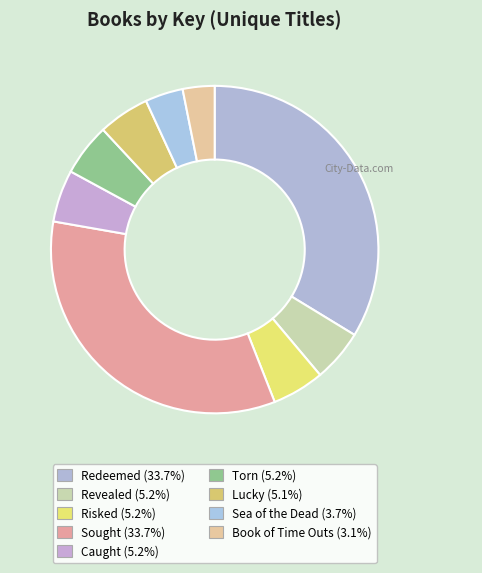

Rank the categories by value from lowest to highest.

Book of Time Outs, Sea of the Dead, Lucky, Torn, Caught, Risked, Revealed, Redeemed, Sought